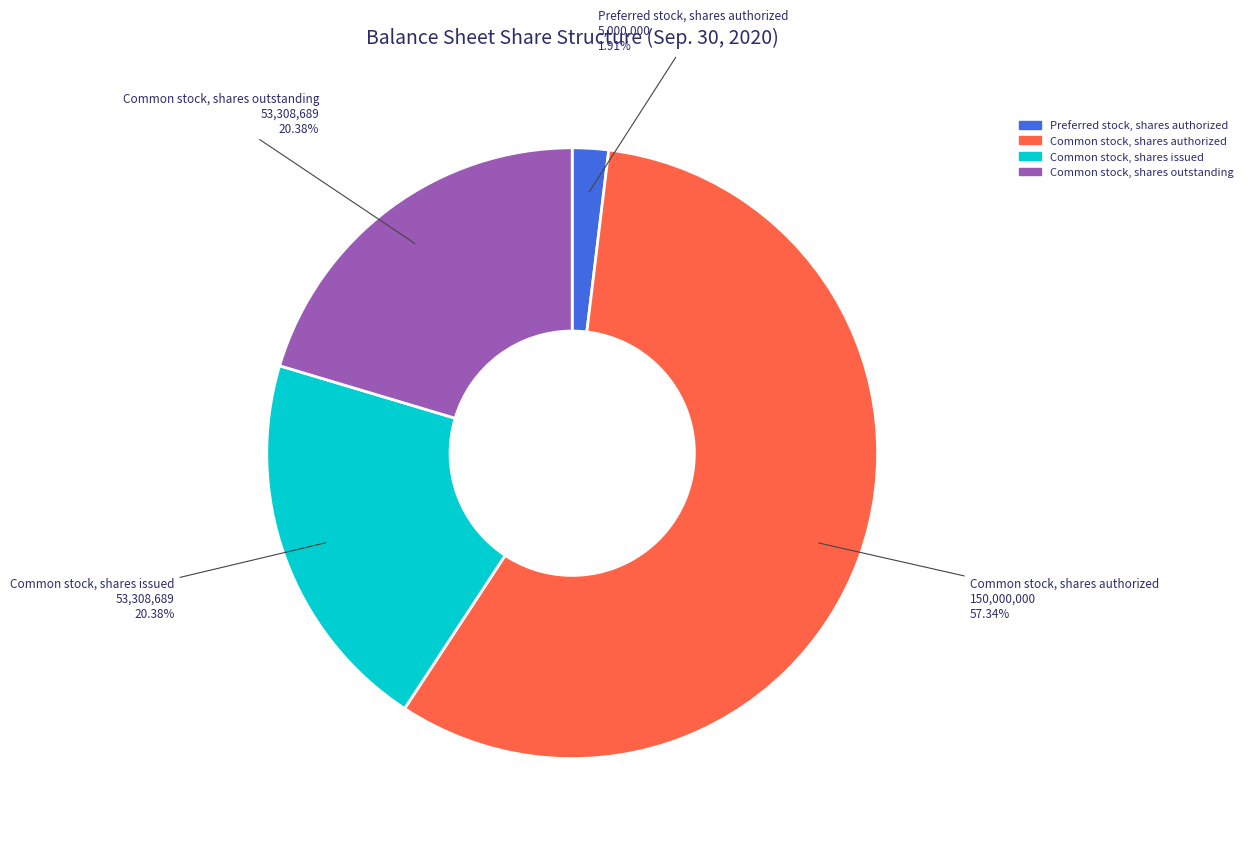

How many segments does this pie chart have?

4